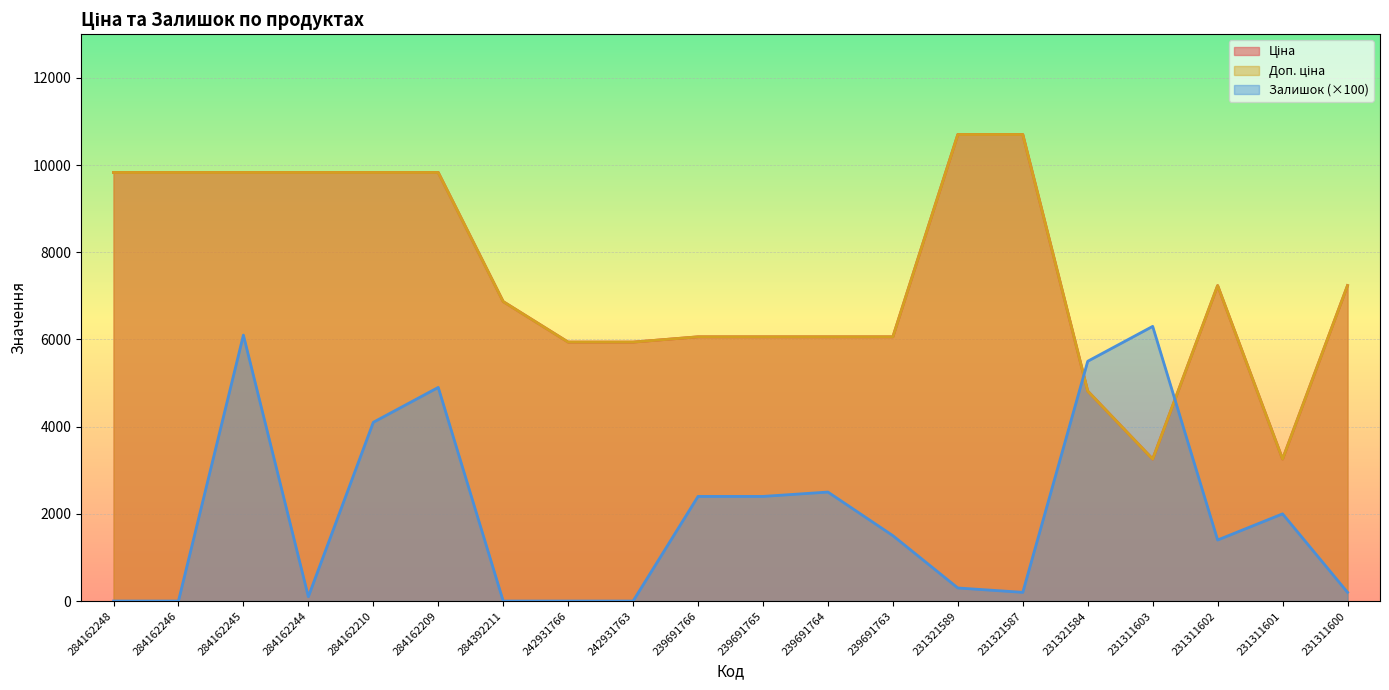

What is the label of the 6th point from the right?

231321587